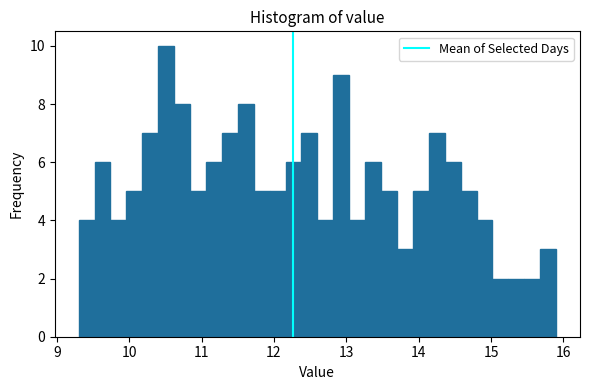

Around what value on the x-axis is the tallest bar? Give the approximate position of its centre, as read against the axis.

10.5